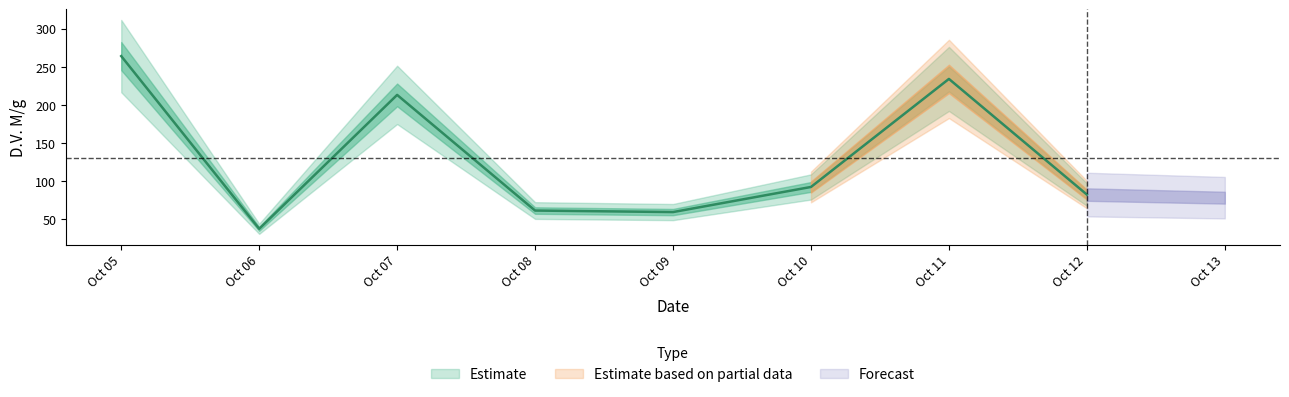

True or false: the data shows 37 at Oct 06.

True